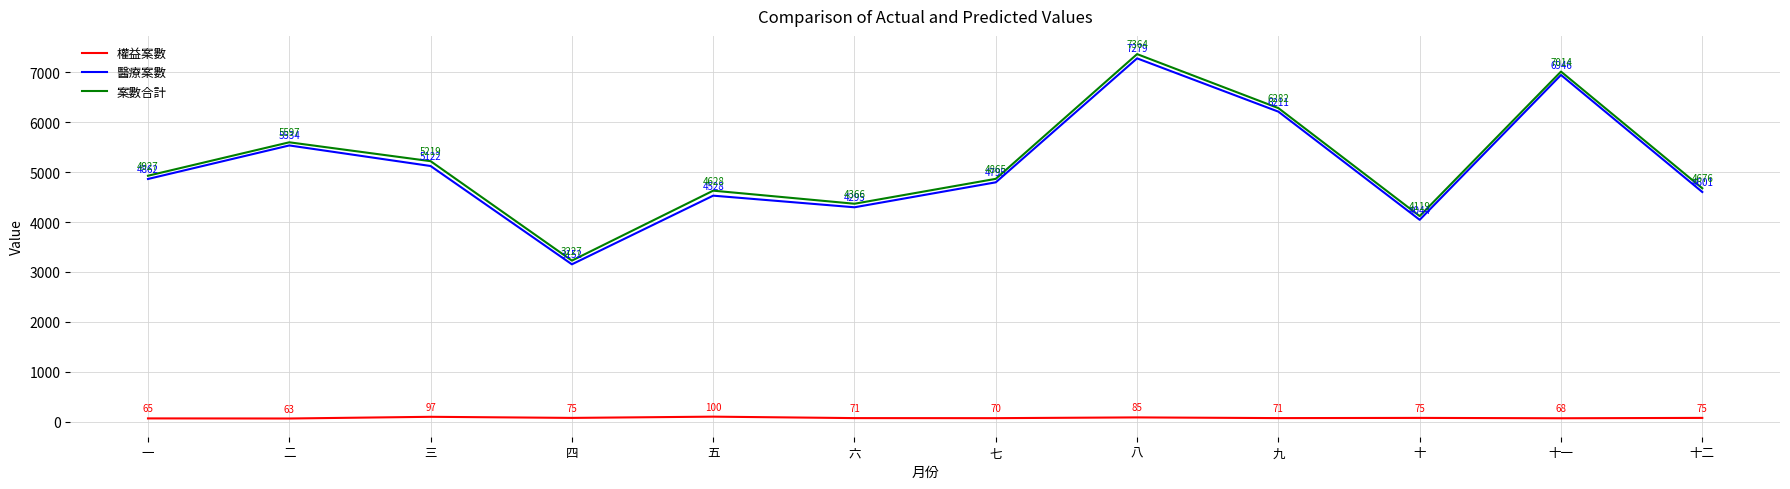

What is the maximum value shown in the chart?

7364